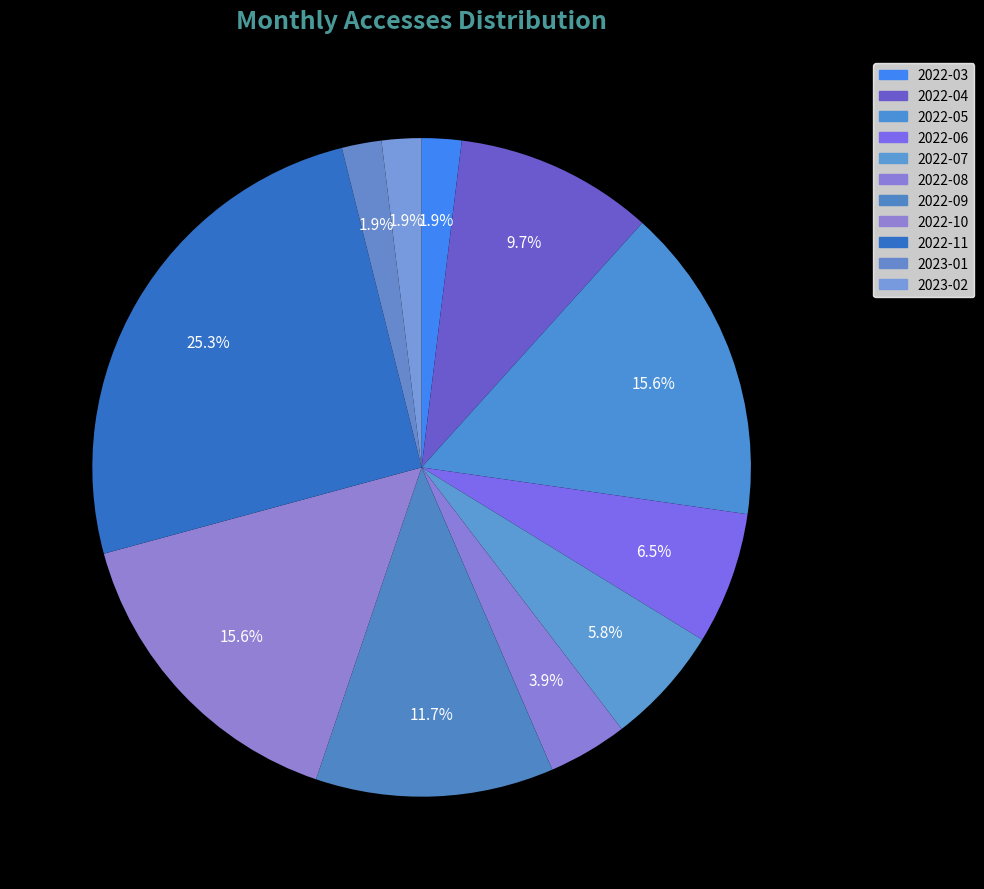

How many segments does this pie chart have?

11